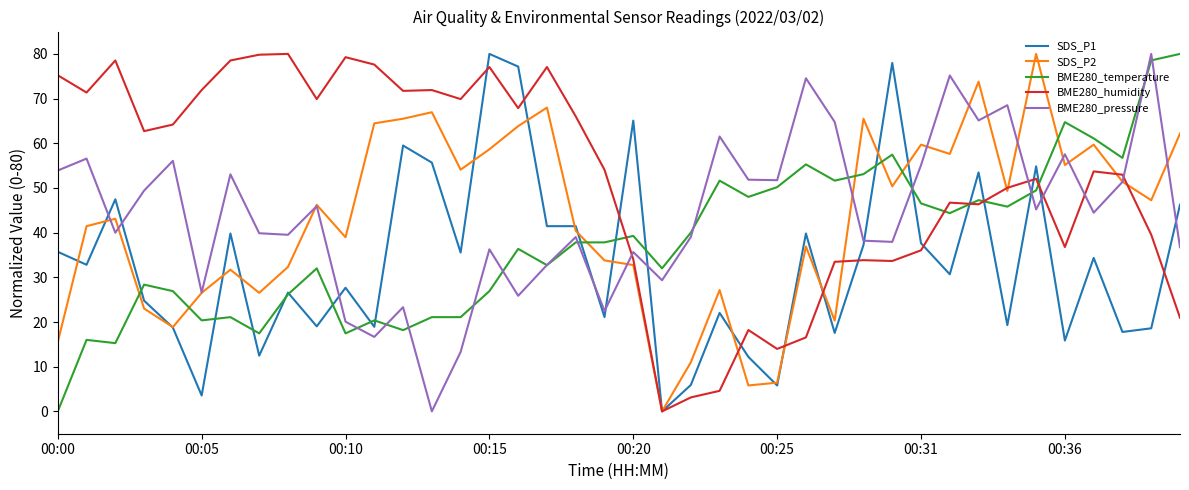

What is the greatest value displayed?

80.0